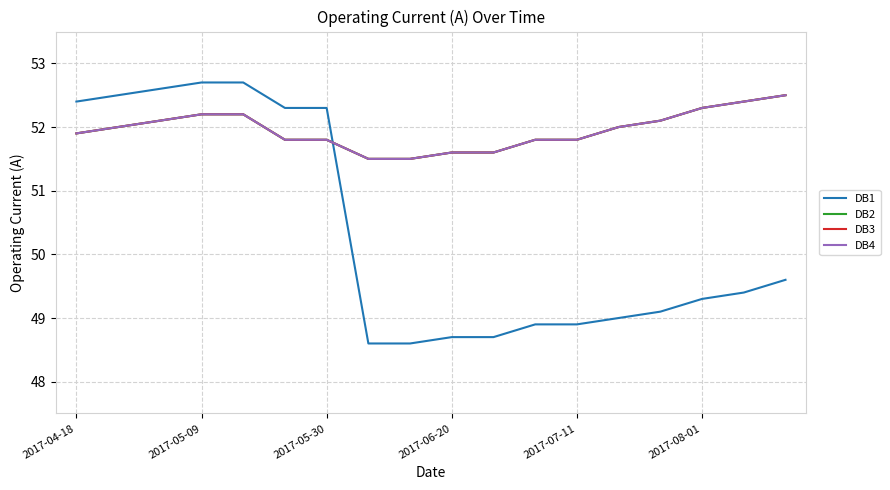

Is this an area chart (filled region under the line)?

No